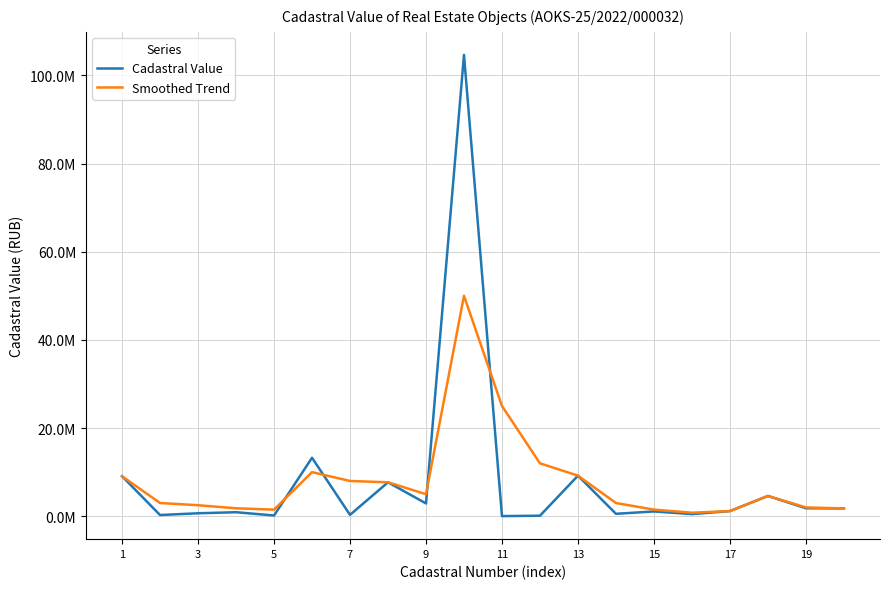

Does the chart display data point markers on the line(s)?

No